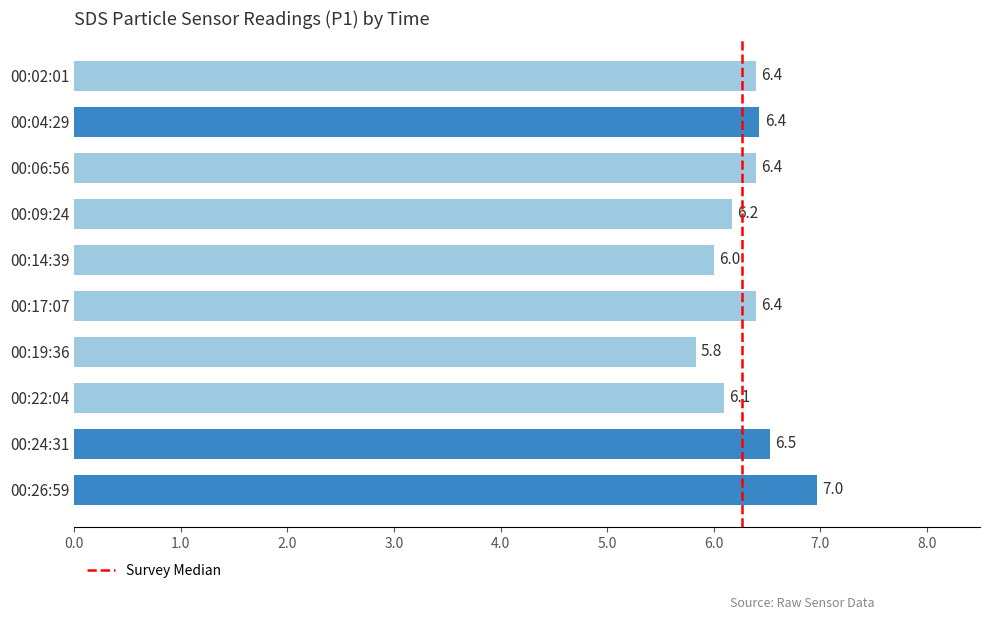

What is the smallest value displayed?

5.8